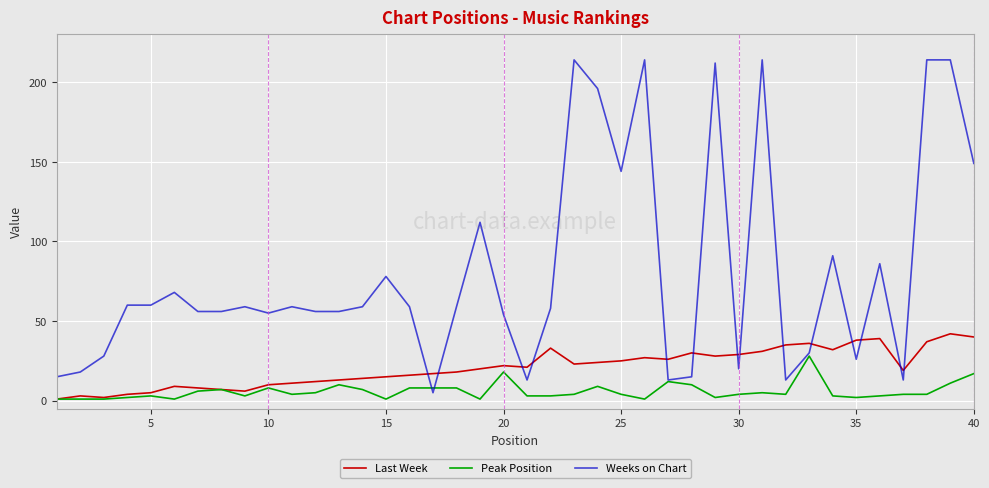

Reading left to right, transcribe all the data shown in this chart.

Last Week: 1	3	2	4	5	9	8	7	6	10	11	12	13	14	15	16	17	18	20	22	21	33	23	24	25	27	26	30	28	29	31	35	36	32	38	39	19	37	42	40
Peak Position: 1	1	1	2	3	1	6	7	3	8	4	5	10	7	1	8	8	8	1	18	3	3	4	9	4	1	12	10	2	4	5	4	28	3	2	3	4	4	11	17
Weeks on Chart: 15	18	28	60	60	68	56	56	59	55	59	56	56	59	78	59	5	59	112	54	13	58	214	196	144	214	13	15	212	20	214	13	30	91	26	86	13	214	214	149